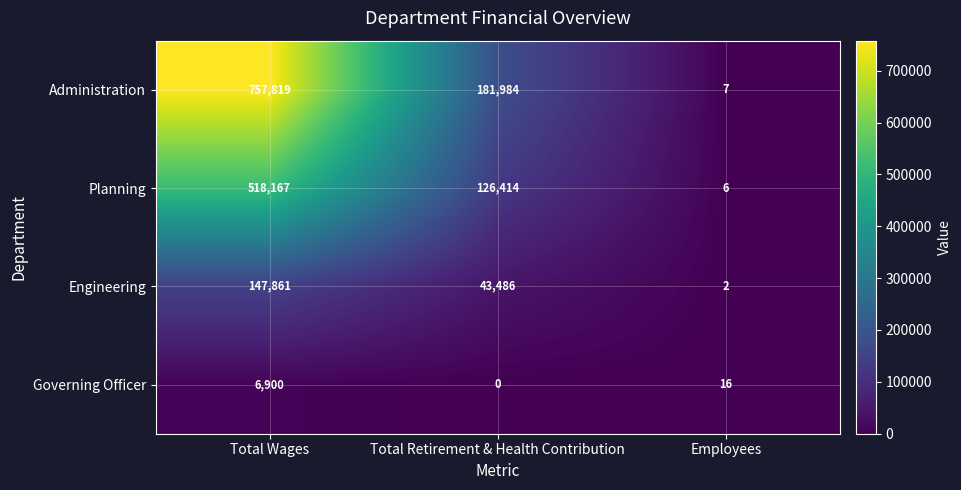

Where is Planning nearest to the value 259086?

Total Retirement & Health Contribution